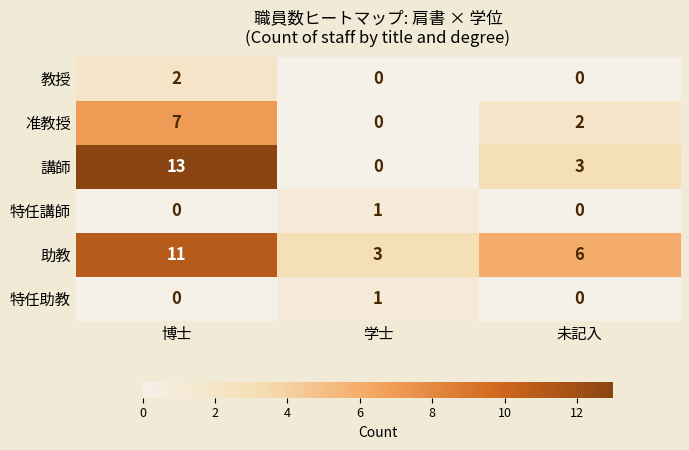

Is it true that 教授 equals 0 at 学士?

True